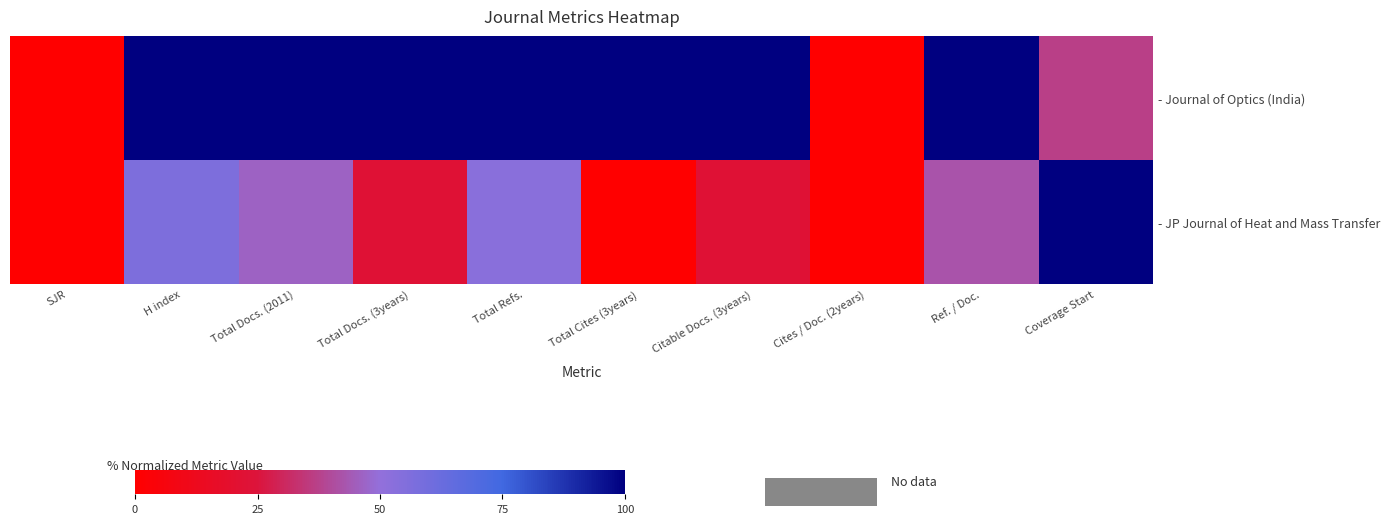

Reading left to right, what are all the values shown in this chart?

- Journal of Optics (India): SJR=0.0	H index=100.0	Total Docs. (2011)=100.0	Total Docs. (3years)=100.0	Total Refs.=100.0	Total Cites (3years)=100.0	Citable Docs. (3years)=100.0	Cites / Doc. (2years)=0.0	Ref. / Doc.=100.0	Coverage Start=37.0
- JP Journal of Heat and Mass Transfer: SJR=0.0	H index=56.5	Total Docs. (2011)=46.4	Total Docs. (3years)=22.6	Total Refs.=52.8	Total Cites (3years)=0.0	Citable Docs. (3years)=22.6	Cites / Doc. (2years)=0.0	Ref. / Doc.=42.2	Coverage Start=100.0